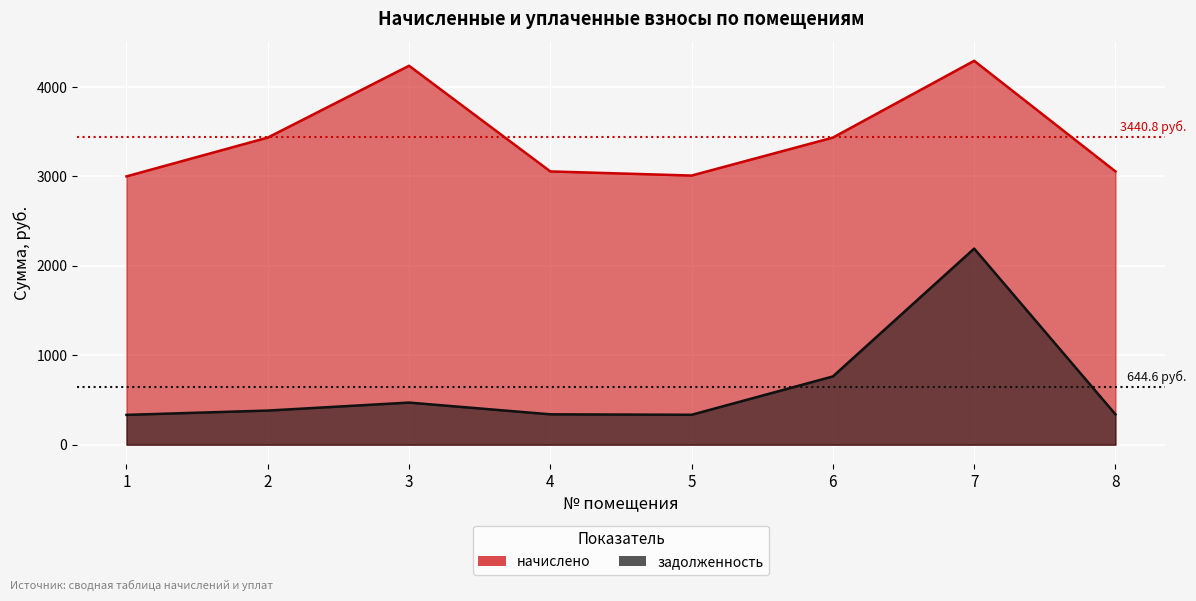

What is the lowest value of the начислено series?

3001.1